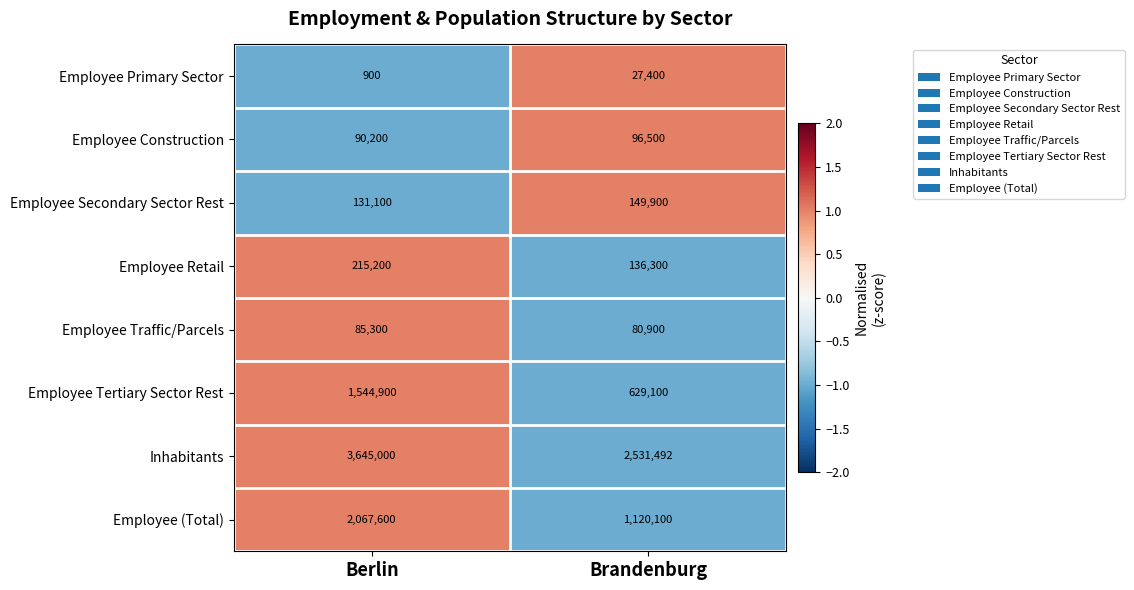

How many categories are shown in the chart?

2